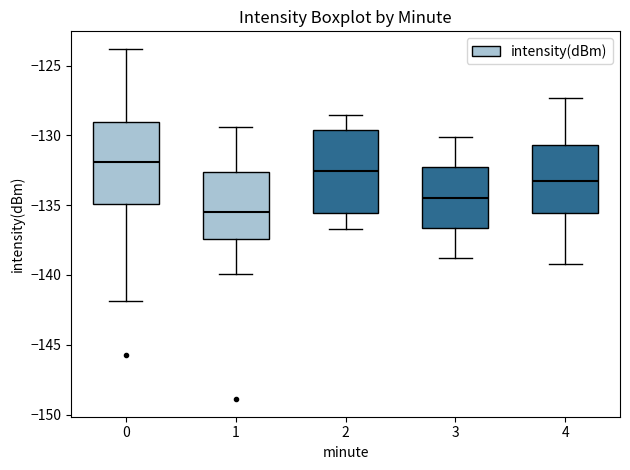

Reading left to right, read every box against the y-axis: the position of its median line, the range the box covers, and the ends of its whiskers. The values are not printed on the chart, so give them approximately, as read against the axis.

0: median -132.0, box -135.0 to -129.0, whiskers -142.0 to -124.0
1: median -135.5, box -137.5 to -132.5, whiskers -140.0 to -129.5
2: median -132.5, box -135.5 to -129.5, whiskers -136.5 to -128.5
3: median -134.5, box -136.5 to -132.5, whiskers -139.0 to -130.0
4: median -133.5, box -135.5 to -130.5, whiskers -139.0 to -127.5